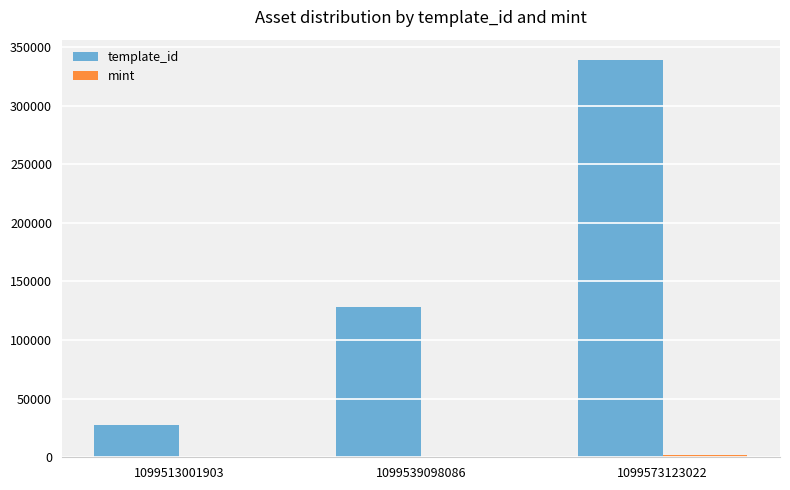

Is it true that template_id equals 128521 at 1099539098086?

True